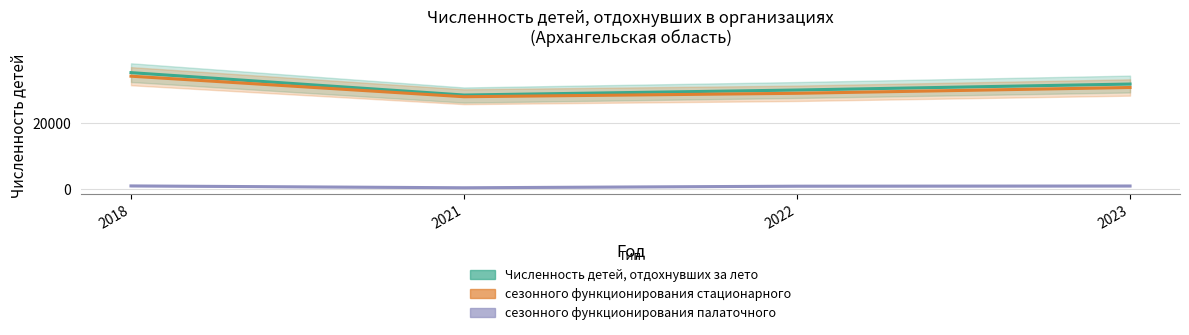

In сезонного функционирования палаточного, how many points are lower than both neighbors (excluding endpoints)?

1